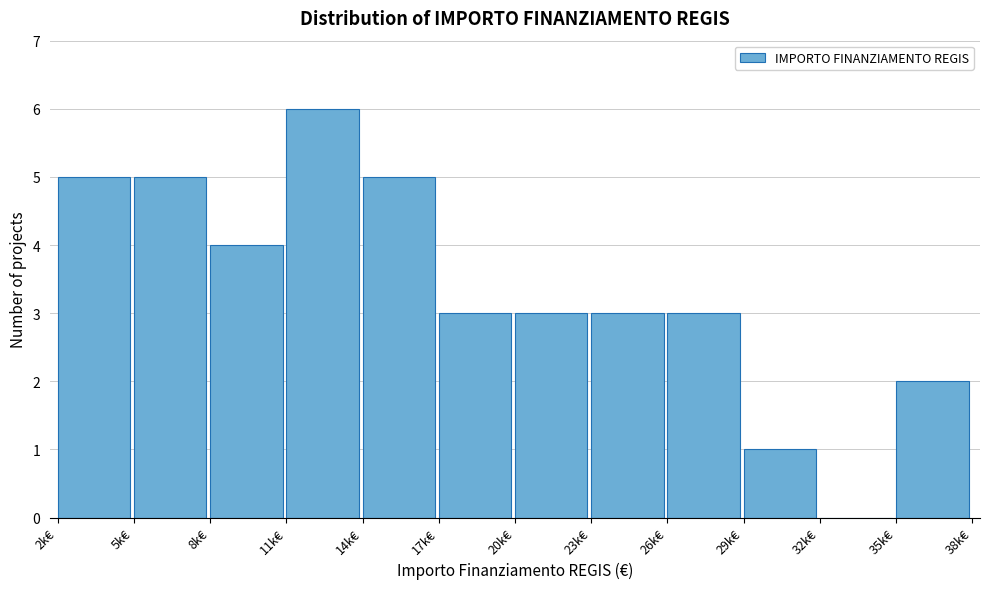

Reading left to right, extract all data points from this chart.

2k€=5	5k€=5	8k€=4	11k€=6	14k€=5	17k€=3	20k€=3	23k€=3	26k€=3	29k€=1	32k€=0	35k€=2